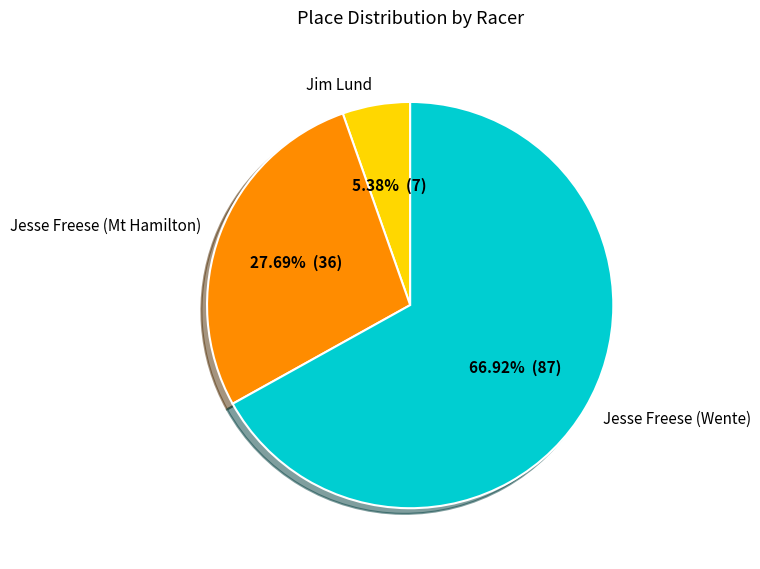

Count the number of slices in the pie.

3